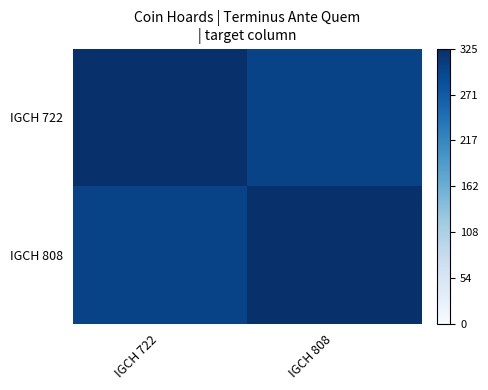

Count the number of categories in the chart.

2